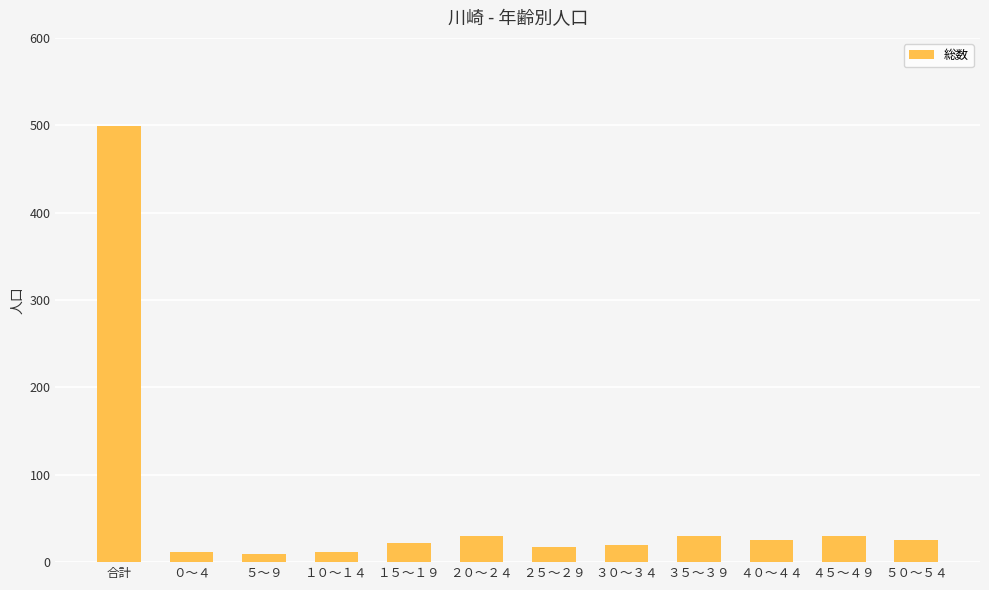

Which label corresponds to the largest value in the chart?

合計